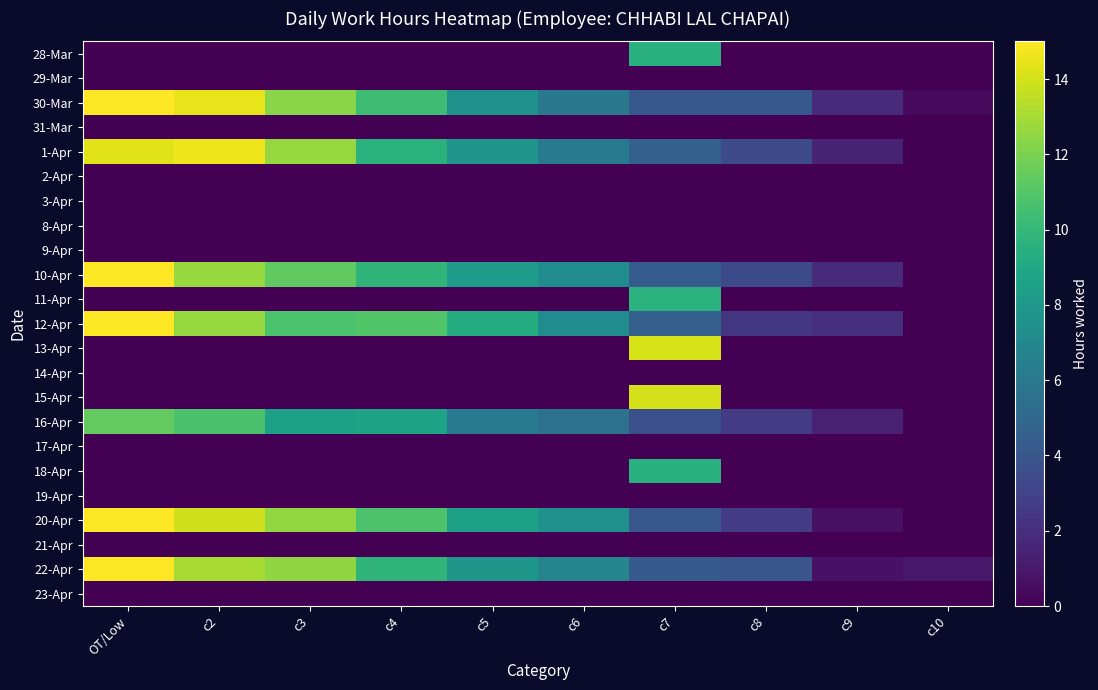

Reading left to right, list all the values displayed in this chart.

28-Mar: OT/Low=0.0	c2=0.0	c3=0.0	c4=0.0	c5=0.0	c6=0.0	c7=9.5	c8=0.0	c9=0.0	c10=0.0
29-Mar: OT/Low=0.0	c2=0.0	c3=0.0	c4=0.0	c5=0.0	c6=0.0	c7=0.0	c8=0.0	c9=0.0	c10=0.0
30-Mar: OT/Low=14.9	c2=14.5	c3=12.3	c4=10.3	c5=7.7	c6=6.0	c7=4.1	c8=4.1	c9=1.8	c10=0.4
31-Mar: OT/Low=0.0	c2=0.0	c3=0.0	c4=0.0	c5=0.0	c6=0.0	c7=0.0	c8=0.0	c9=0.0	c10=0.0
1-Apr: OT/Low=14.3	c2=14.6	c3=12.6	c4=9.6	c5=7.8	c6=6.1	c7=4.7	c8=3.4	c9=1.5	c10=0.0
2-Apr: OT/Low=0.0	c2=0.0	c3=0.0	c4=0.0	c5=0.0	c6=0.0	c7=0.0	c8=0.0	c9=0.0	c10=0.0
3-Apr: OT/Low=0.0	c2=0.0	c3=0.0	c4=0.0	c5=0.0	c6=0.0	c7=0.0	c8=0.0	c9=0.0	c10=0.0
8-Apr: OT/Low=0.0	c2=0.0	c3=0.0	c4=0.0	c5=0.0	c6=0.0	c7=0.0	c8=0.0	c9=0.0	c10=0.0
9-Apr: OT/Low=0.0	c2=0.0	c3=0.0	c4=0.0	c5=0.0	c6=0.0	c7=0.0	c8=0.0	c9=0.0	c10=0.0
10-Apr: OT/Low=15.4	c2=12.7	c3=11.3	c4=9.8	c5=8.3	c6=7.3	c7=4.4	c8=3.3	c9=1.8	c10=0.0
11-Apr: OT/Low=0.0	c2=0.0	c3=0.0	c4=0.0	c5=0.0	c6=0.0	c7=9.6	c8=0.0	c9=0.0	c10=0.0
12-Apr: OT/Low=15.2	c2=12.7	c3=10.8	c4=10.9	c5=9.3	c6=7.3	c7=4.5	c8=2.4	c9=2.0	c10=0.0
13-Apr: OT/Low=0.0	c2=0.0	c3=0.0	c4=0.0	c5=0.0	c6=0.0	c7=14.1	c8=0.0	c9=0.0	c10=0.0
14-Apr: OT/Low=0.0	c2=0.0	c3=0.0	c4=0.0	c5=0.0	c6=0.0	c7=0.0	c8=0.0	c9=0.0	c10=0.0
15-Apr: OT/Low=0.0	c2=0.0	c3=0.0	c4=0.0	c5=0.0	c6=0.0	c7=14.0	c8=0.0	c9=0.0	c10=0.0
16-Apr: OT/Low=11.4	c2=10.7	c3=8.6	c4=8.7	c5=6.2	c6=5.6	c7=3.7	c8=2.7	c9=1.4	c10=0.0
17-Apr: OT/Low=0.0	c2=0.0	c3=0.0	c4=0.0	c5=0.0	c6=0.0	c7=0.0	c8=0.0	c9=0.0	c10=0.0
18-Apr: OT/Low=0.0	c2=0.0	c3=0.0	c4=0.0	c5=0.0	c6=0.0	c7=9.5	c8=0.0	c9=0.0	c10=0.0
19-Apr: OT/Low=0.0	c2=0.0	c3=0.0	c4=0.0	c5=0.0	c6=0.0	c7=0.0	c8=0.0	c9=0.0	c10=0.0
20-Apr: OT/Low=16.0	c2=13.9	c3=12.6	c4=10.8	c5=8.5	c6=7.5	c7=4.1	c8=2.6	c9=0.7	c10=0.0
21-Apr: OT/Low=0.0	c2=0.0	c3=0.0	c4=0.0	c5=0.0	c6=0.0	c7=0.0	c8=0.0	c9=0.0	c10=0.0
22-Apr: OT/Low=15.0	c2=13.0	c3=12.5	c4=9.8	c5=8.0	c6=6.8	c7=4.3	c8=4.0	c9=0.7	c10=1.0
23-Apr: OT/Low=0.0	c2=0.0	c3=0.0	c4=0.0	c5=0.0	c6=0.0	c7=0.0	c8=0.0	c9=0.0	c10=0.0